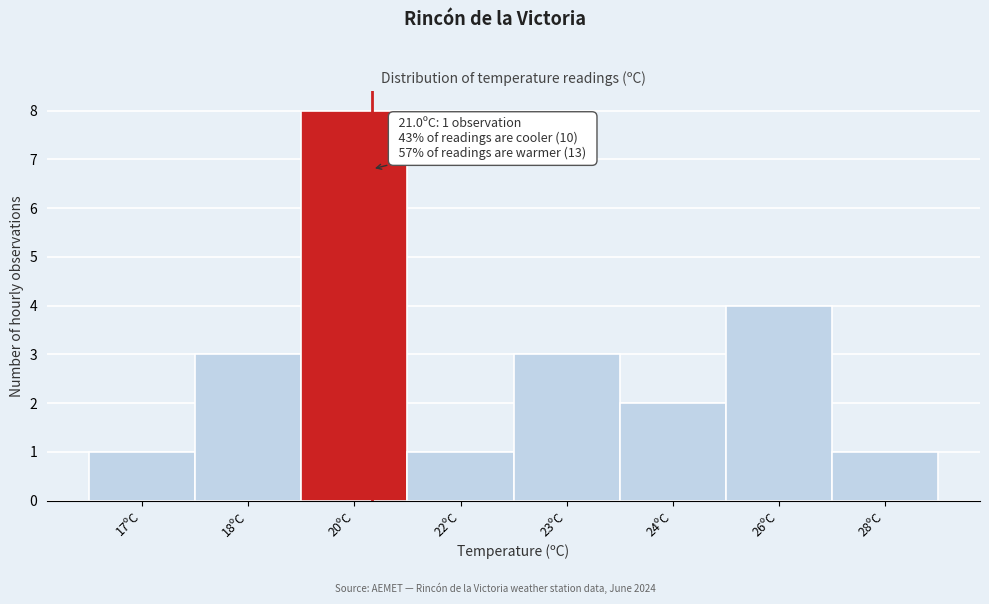

Reading left to right, transcribe all the data shown in this chart.

17ºC=1	18ºC=3	20ºC=8	22ºC=1	23ºC=3	24ºC=2	26ºC=4	28ºC=1